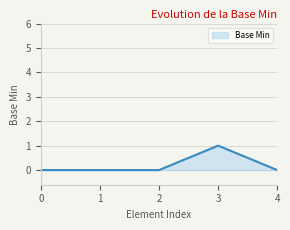

How many lines are shown in the chart?

1